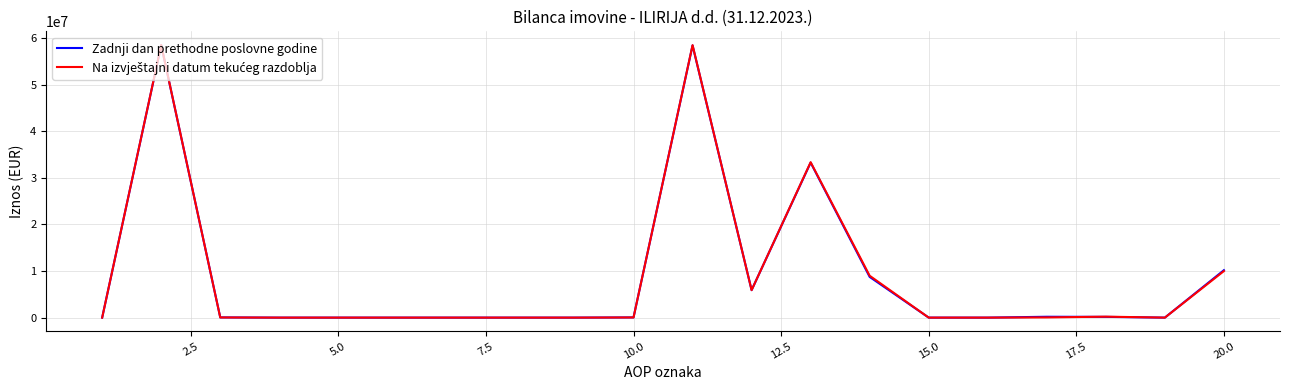

What is the maximum value for Zadnji dan prethodne poslovne godine?

58440502